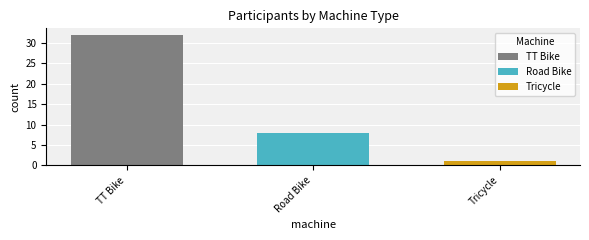

Is it true that Tricycle equals 1 at Road Bike?

True